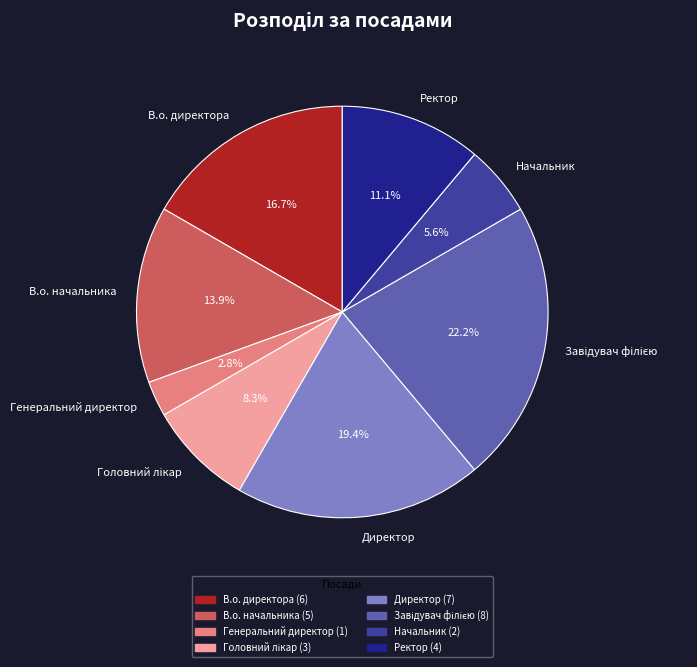

What is the smallest slice in the pie chart?

Генеральний директор